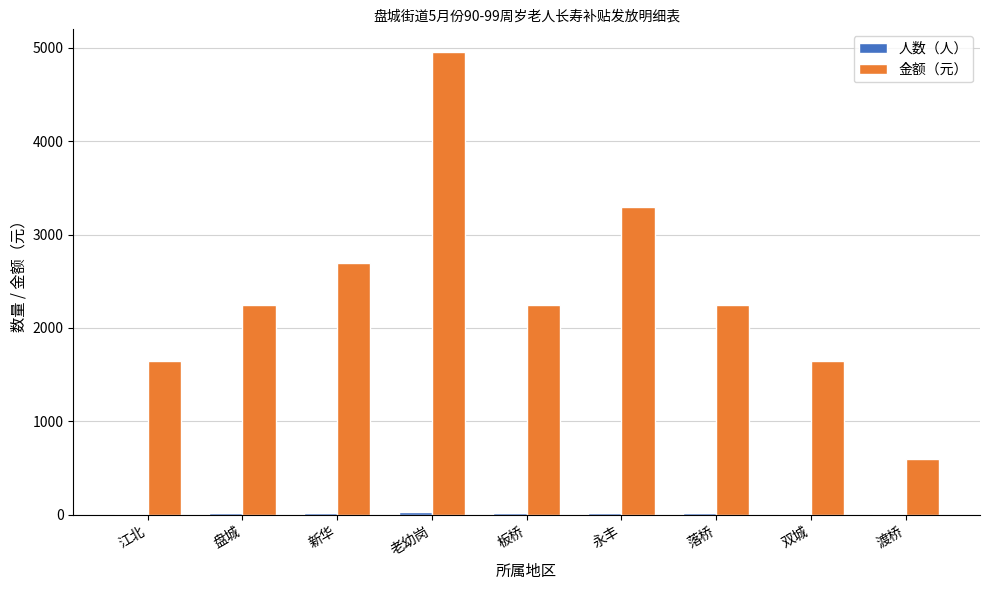

At which category is the sum across all series the highest?

老幼岗